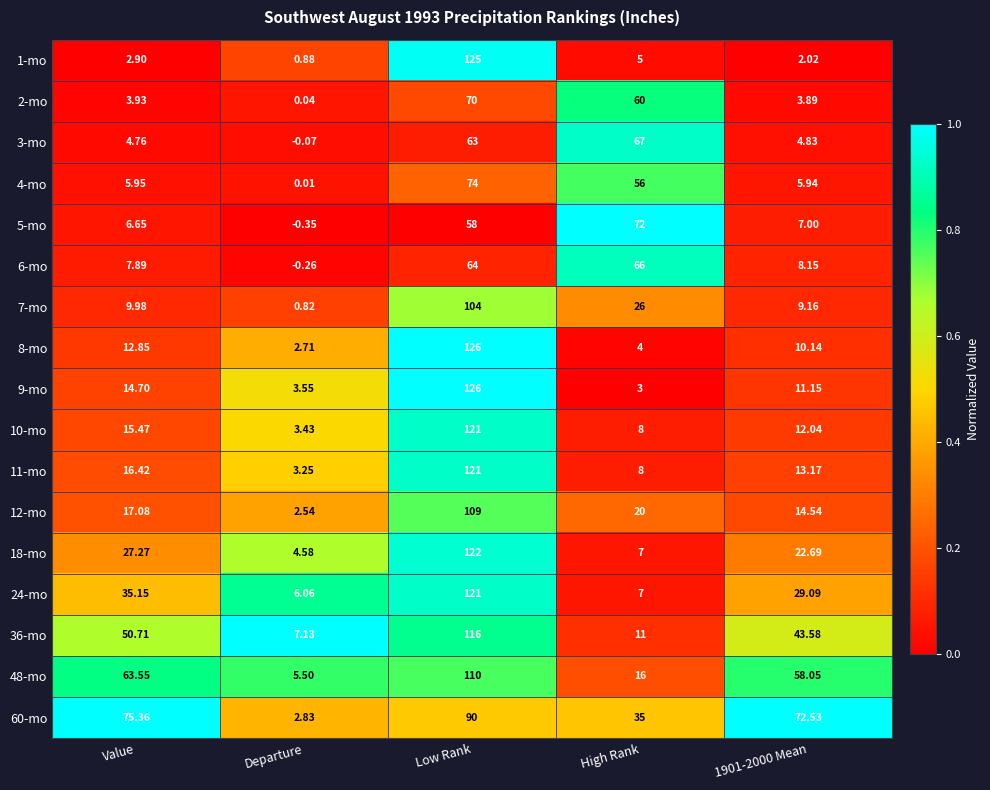

At which label does 5-mo reach its peak?

High Rank